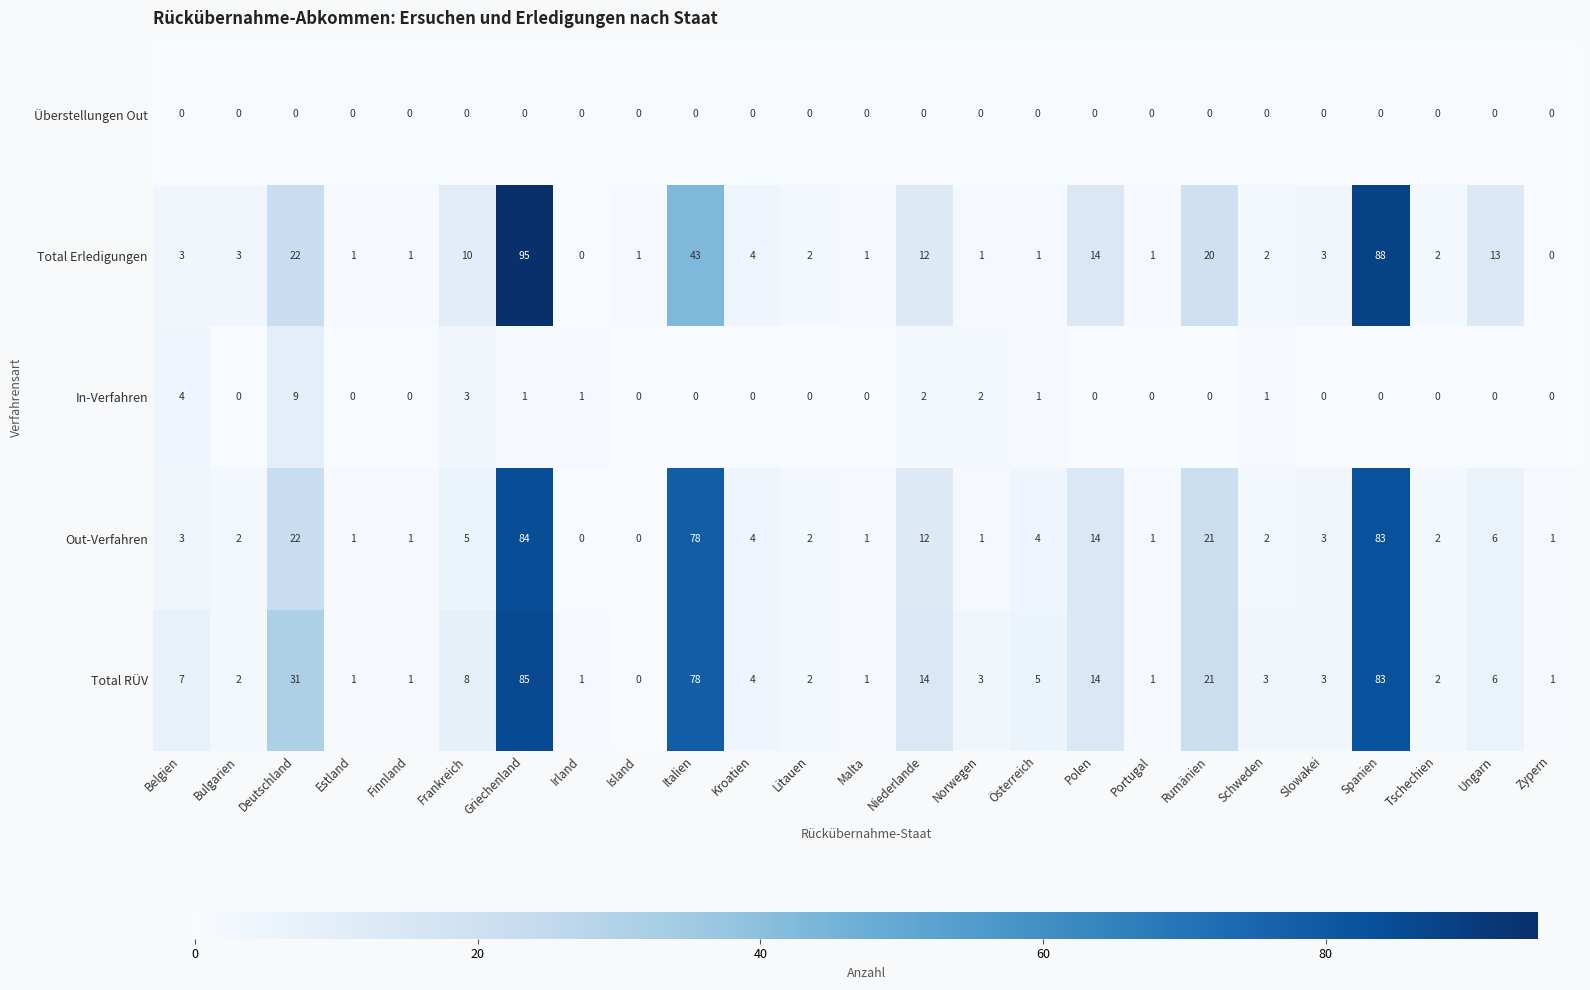

The value of Out-Verfahren at Spanien is 83. True or false?

True